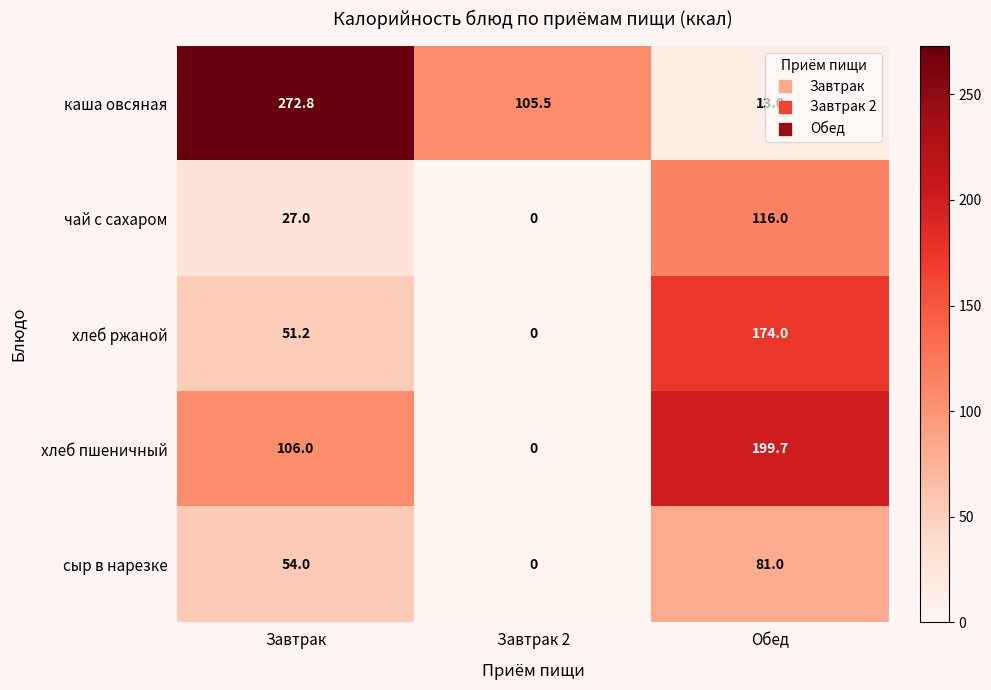

What is the spread (max minus min) of values at Обед?

186.7